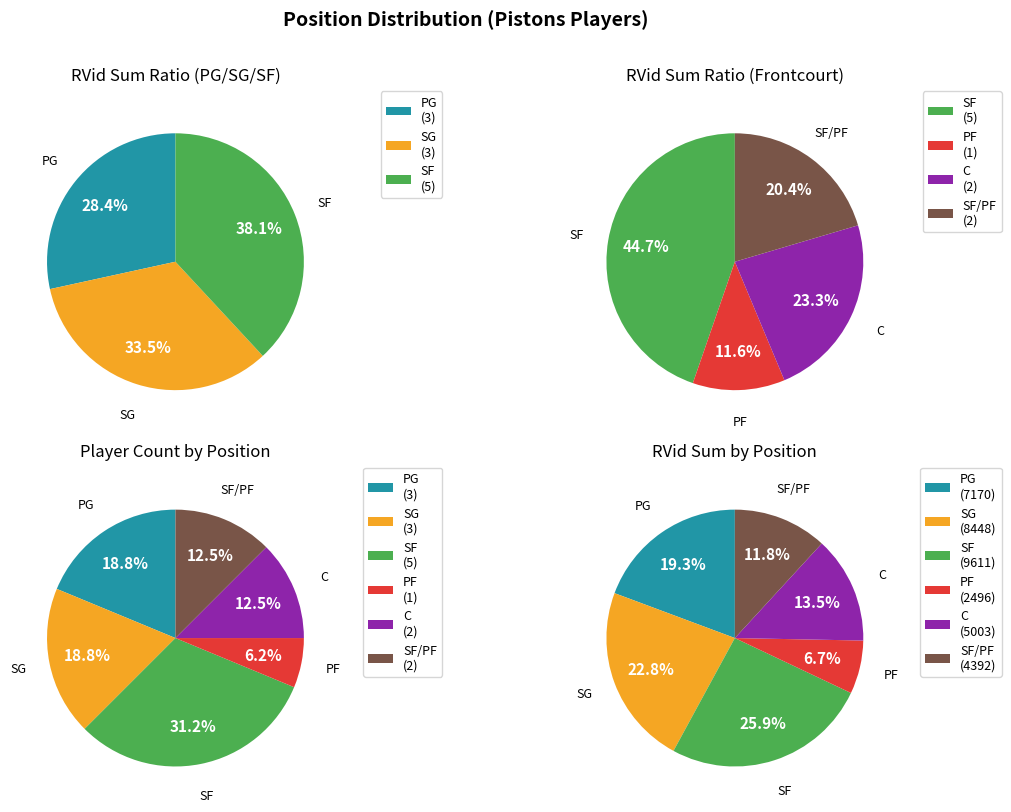

Is C the majority of the pie?

No